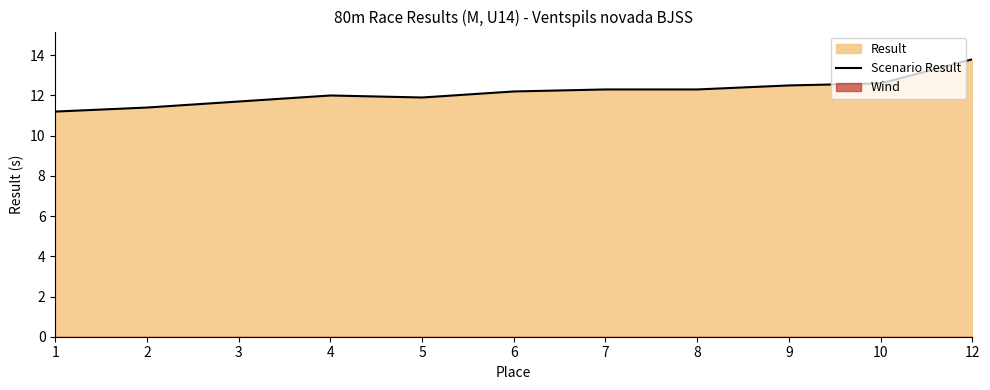

How many lines are shown in the chart?

1